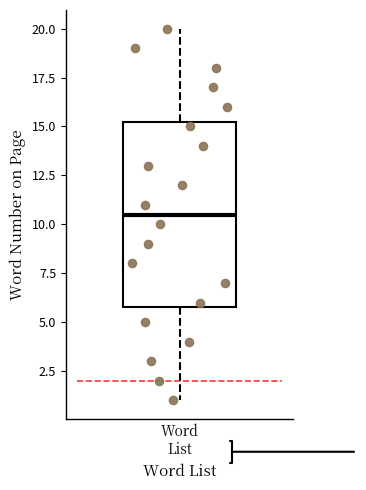

Transcribe this box plot: give where the median line is, the range the box spans, and where the two whiskers end, as read against the y-axis. The values are not printed on the chart, so give them approximately, as read against the axis.

median 10.5, box 6.0 to 15.5, whiskers 1.0 to 20.0